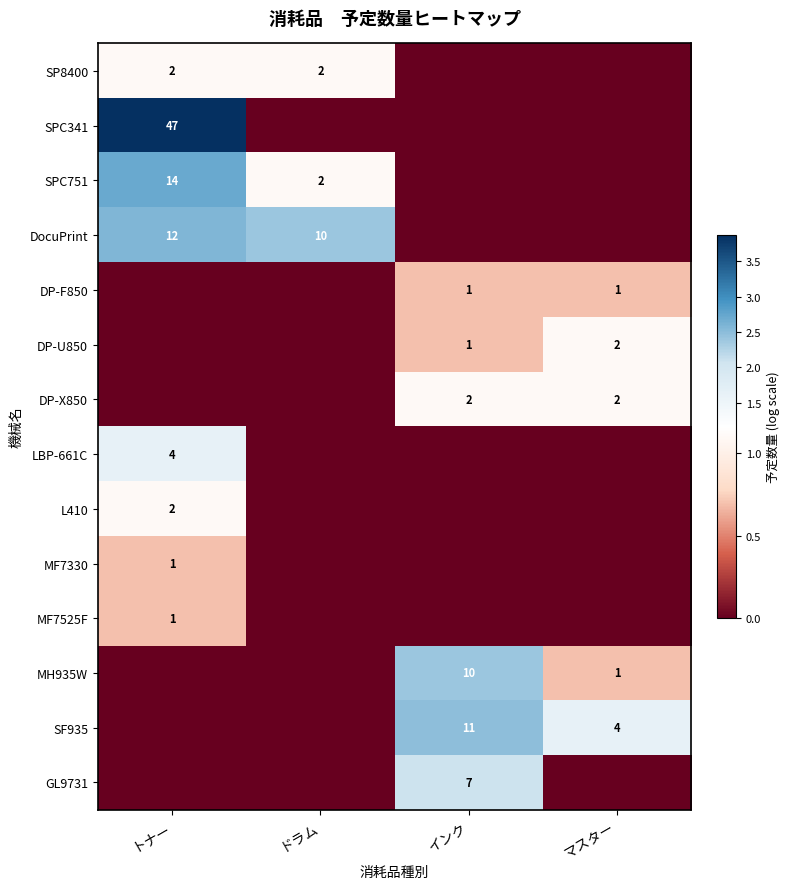

Is the value of MF7330 at トナー greater than the value of GL9731 at インク?

No